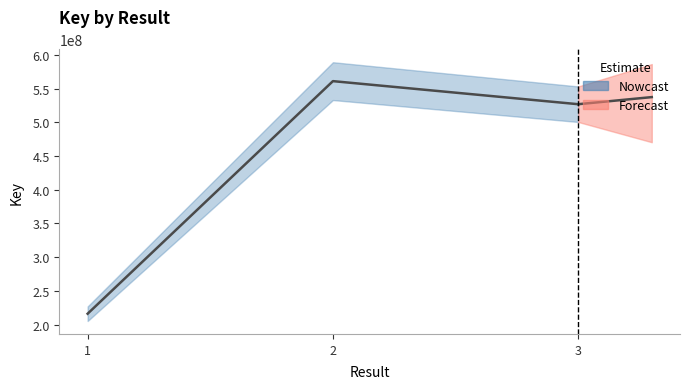

Which has a higher value, 2 or 3?

2